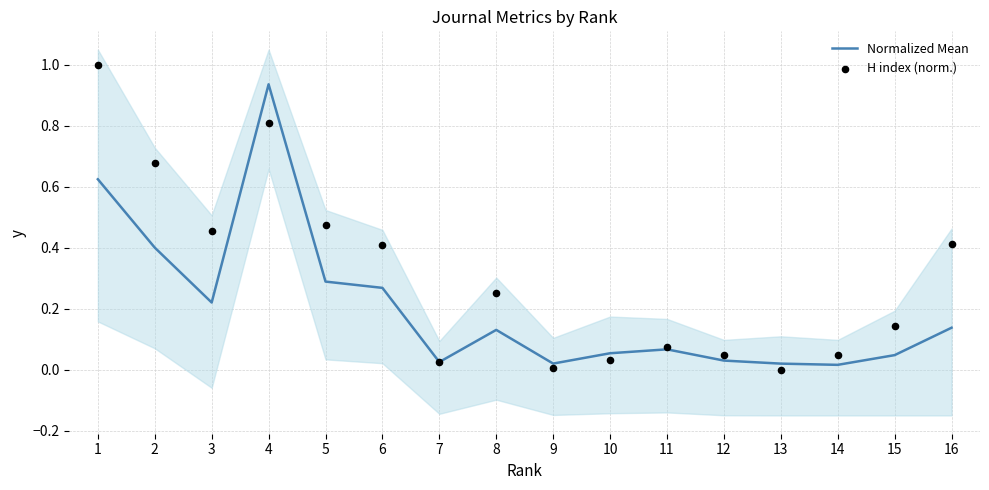

What are all the series names shown in the legend?

Normalized Mean, H index (norm.)